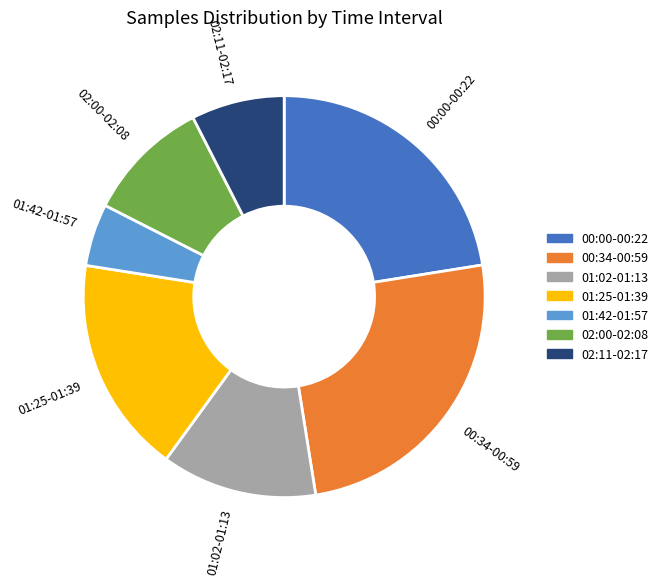

Which category has the biggest portion of the pie?

00:34-00:59